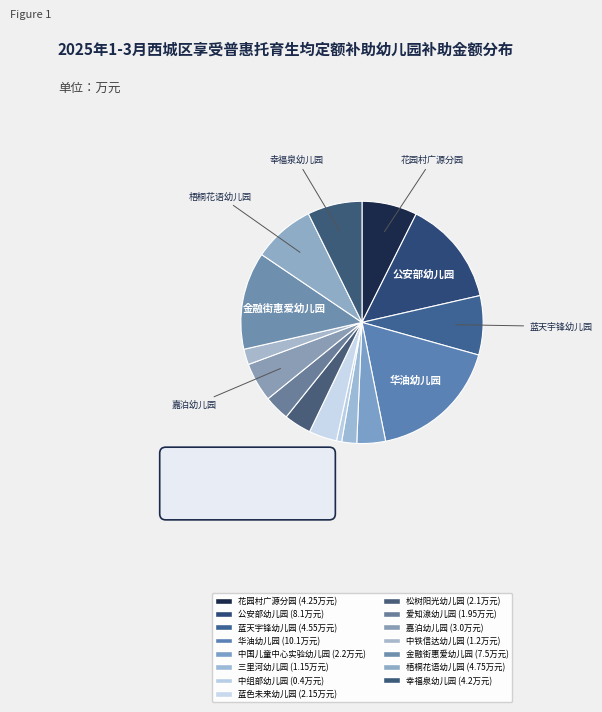

How many slices are in this pie chart?

15